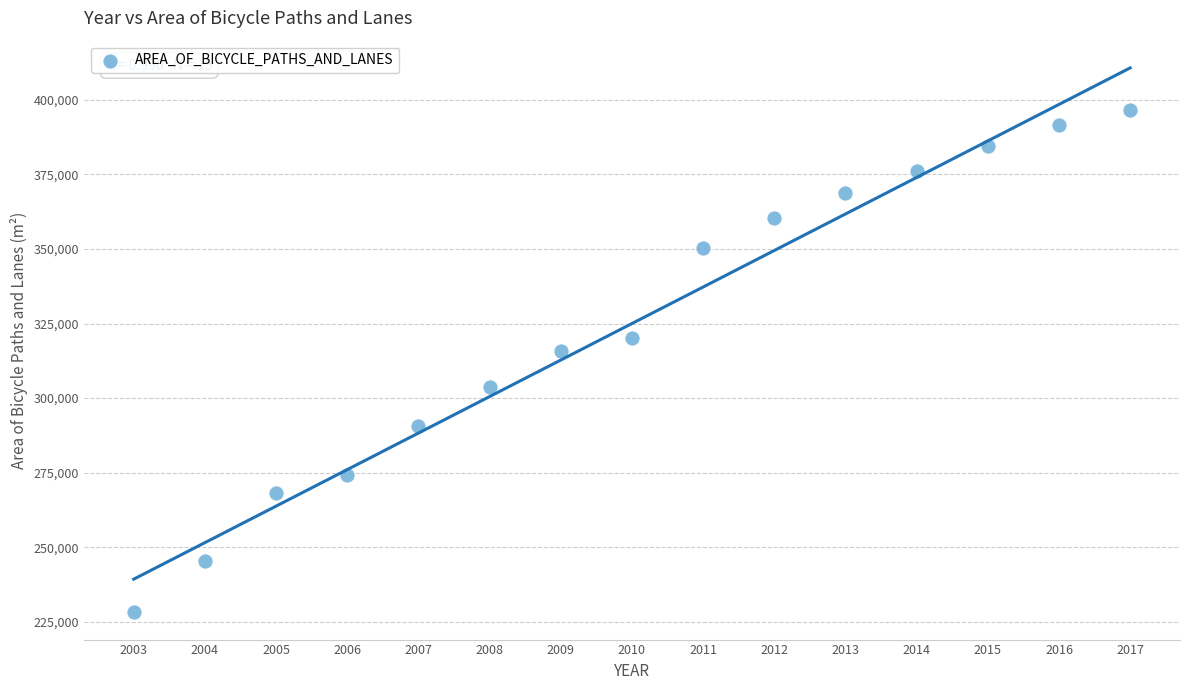

What Y value in the scatter plot is closest to 312349?

315916